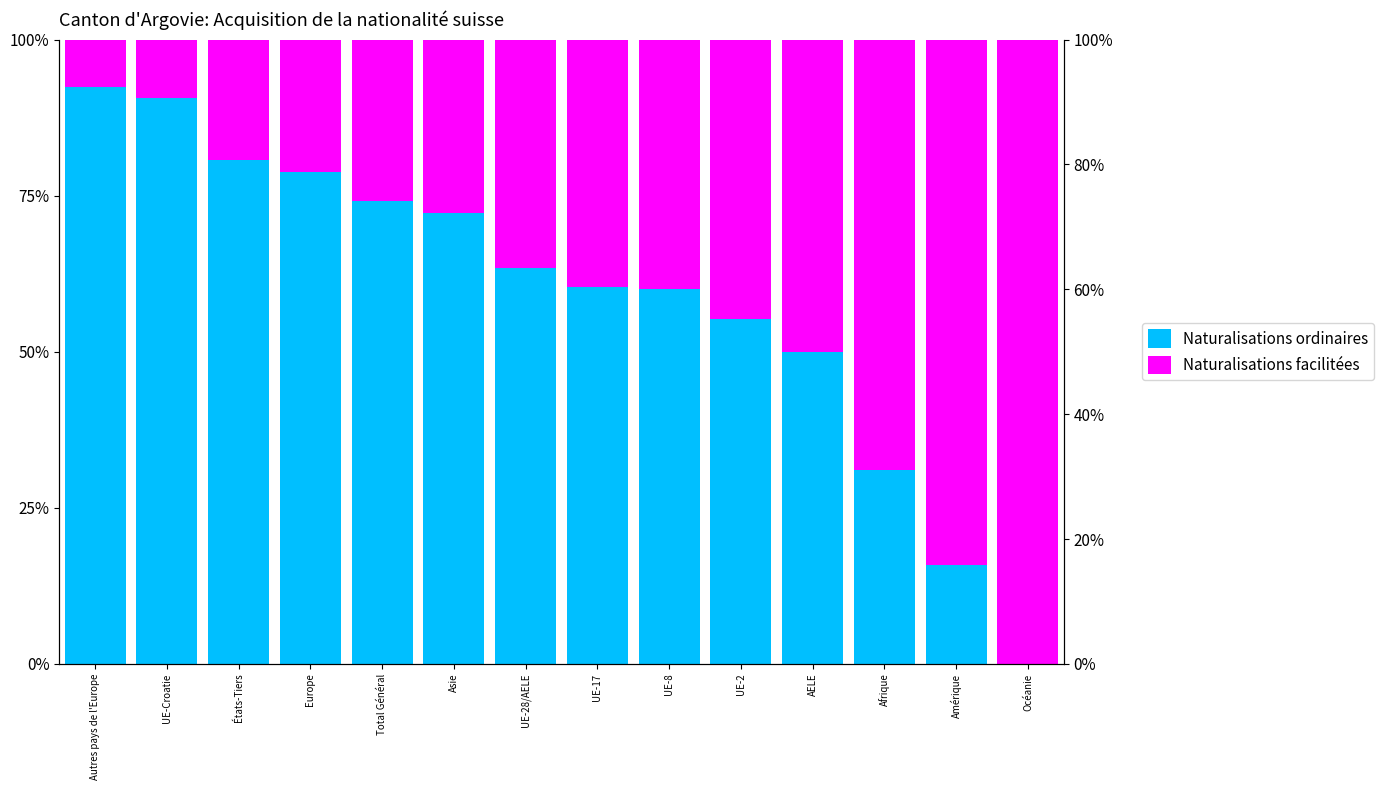

Rank the series by their maximum value, from lowest to highest.

Naturalisations ordinaires, Naturalisations facilitées